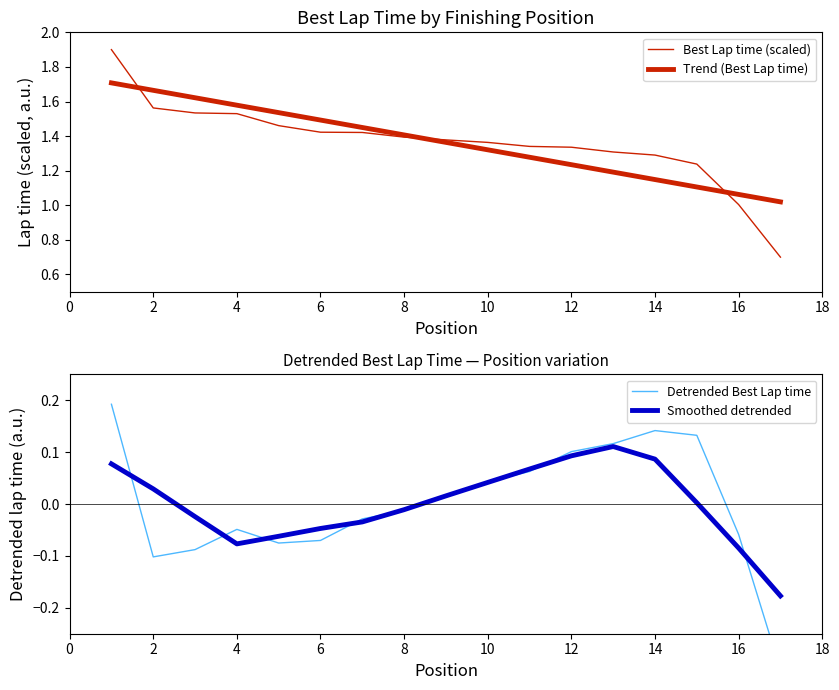

Is it true that Smoothed detrended equals -0.1 at 6?

False